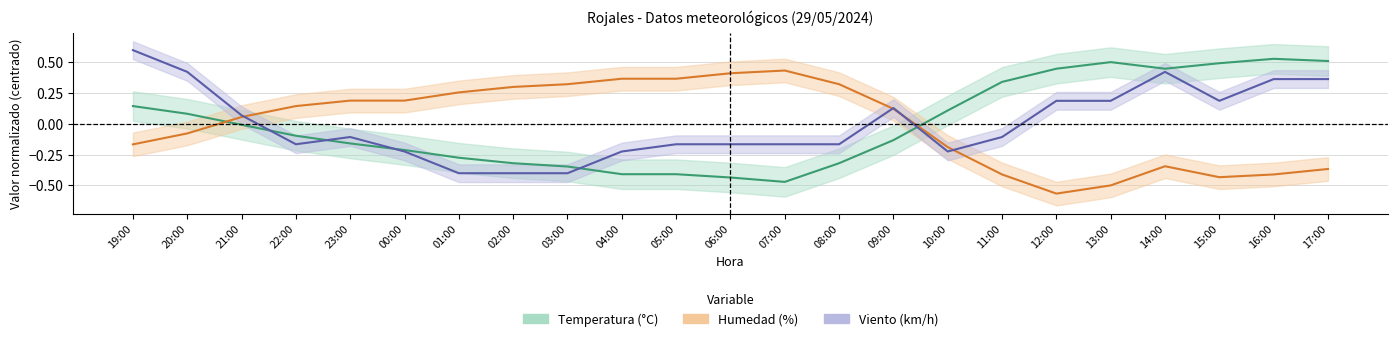

Is it true that Humedad (%) equals 0.3 at 02:00?

True